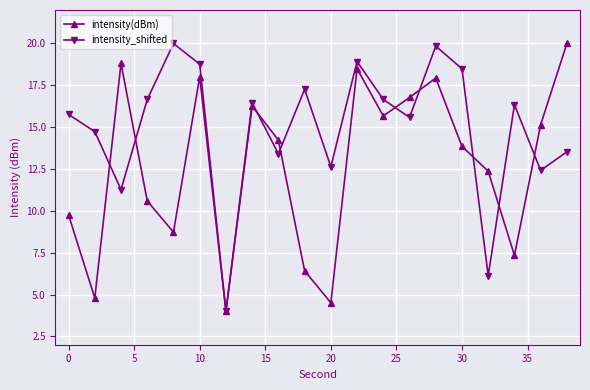

True or false: intensity(dBm) has more than 1 interior local peaks.

True